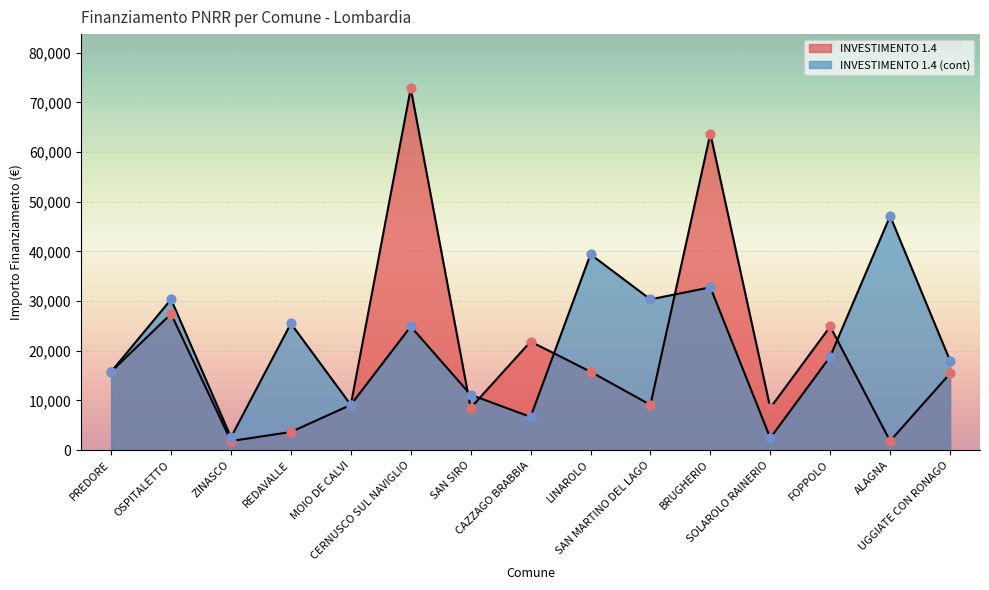

What are all the series names shown in the legend?

INVESTIMENTO 1.4, INVESTIMENTO 1.4 (cont)